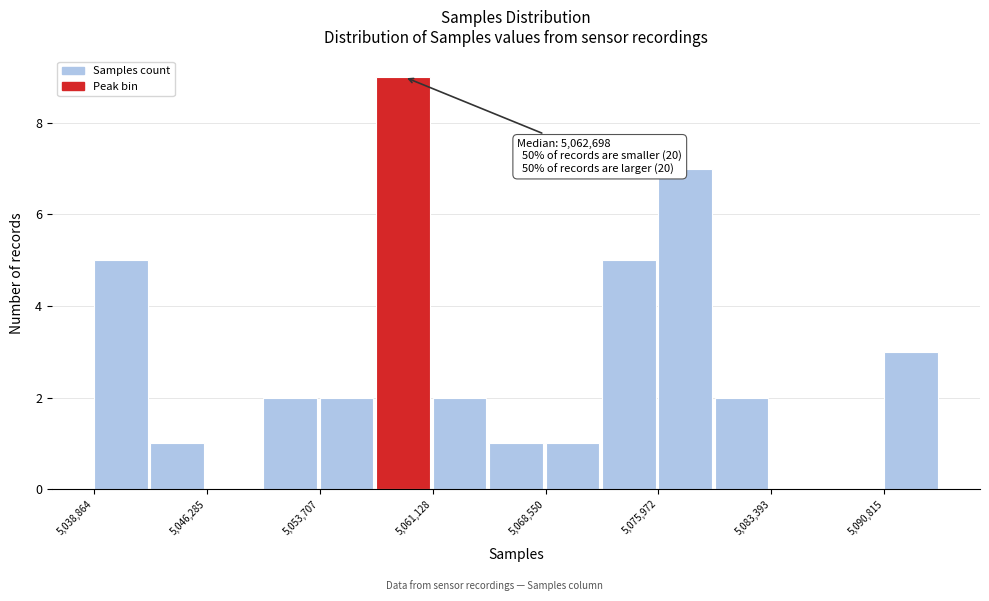

Read against the x-axis, roughly where is the centre of the tallest bar?

5059000